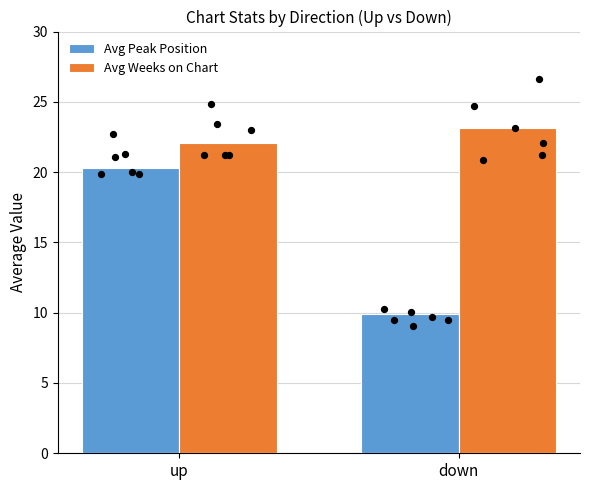

Which series reaches the maximum Y coordinate?

Avg Weeks on Chart